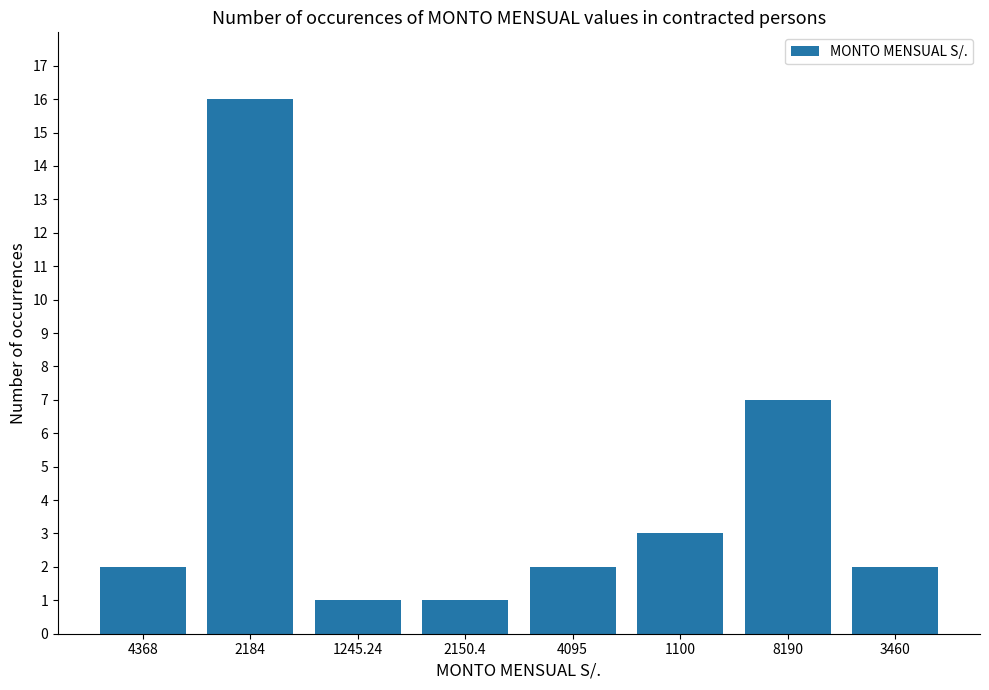

Reading left to right, transcribe all the data shown in this chart.

4368=2	2184=16	1245.24=1	2150.4=1	4095=2	1100=3	8190=7	3460=2